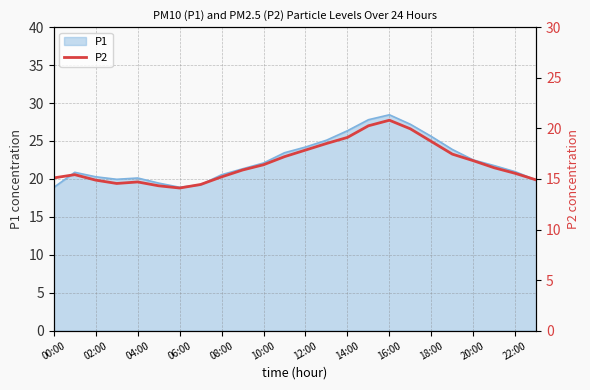

The value of P1 at 12:00 is 11.6. True or false?

False